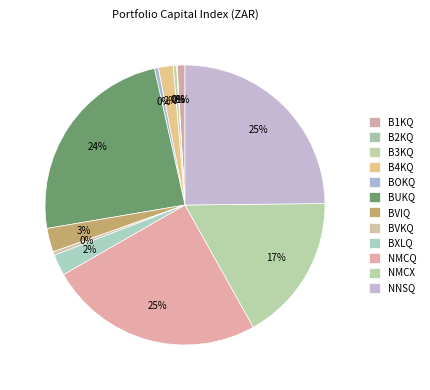

To the nearest percent, what percentage of the pie is NMCQ?

25%